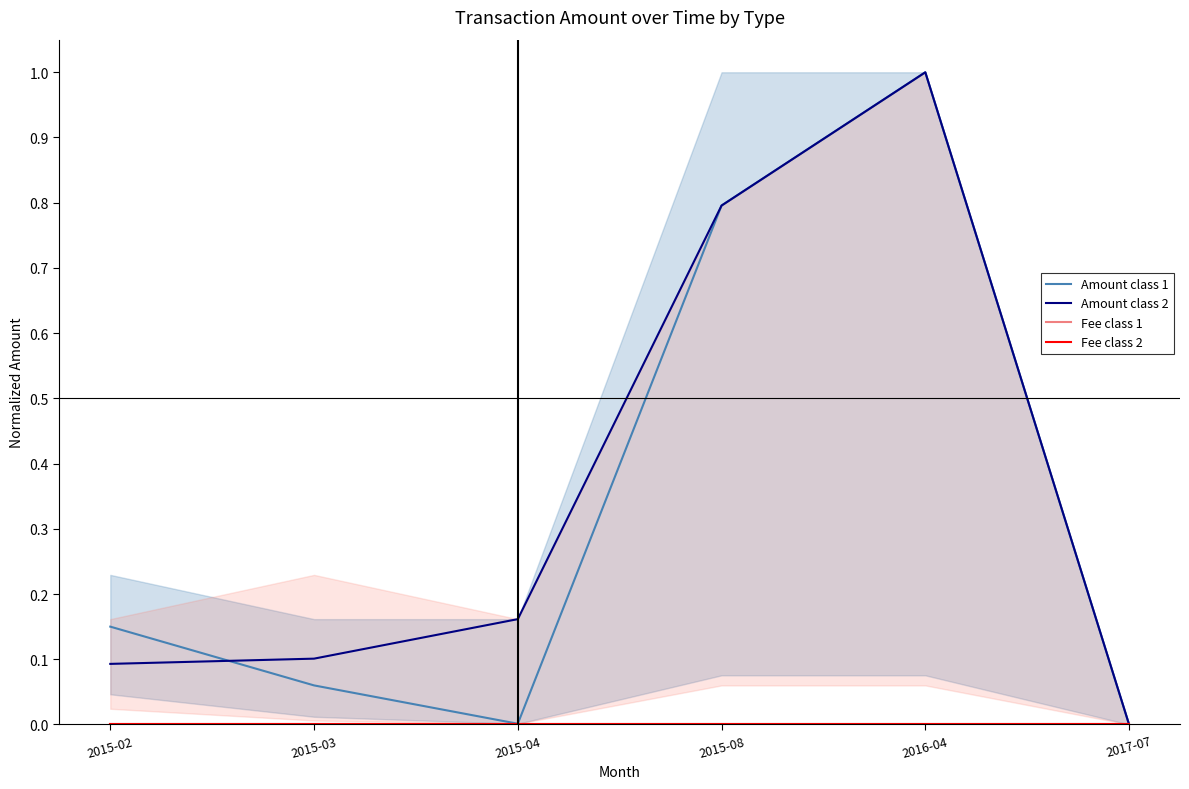

Read the Amount class 2 value at 2015-03.

0.1